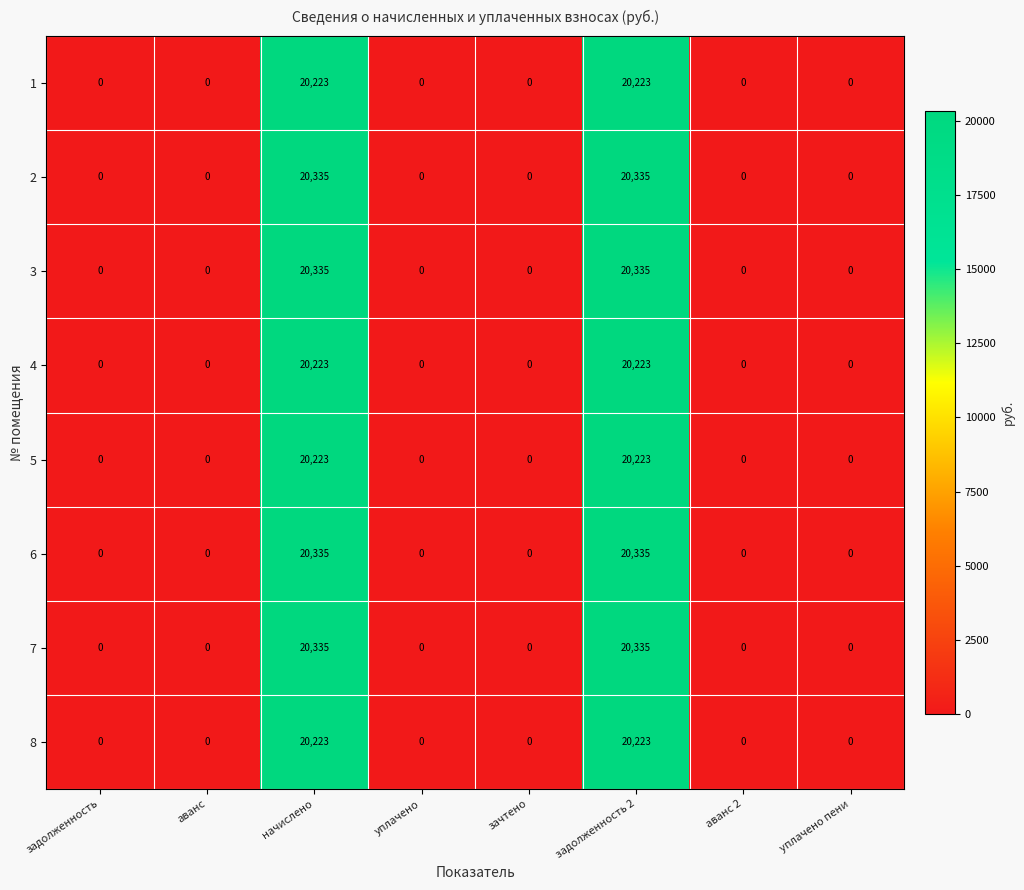

What is the sum of the 5 values at аванс and начислено?

20223